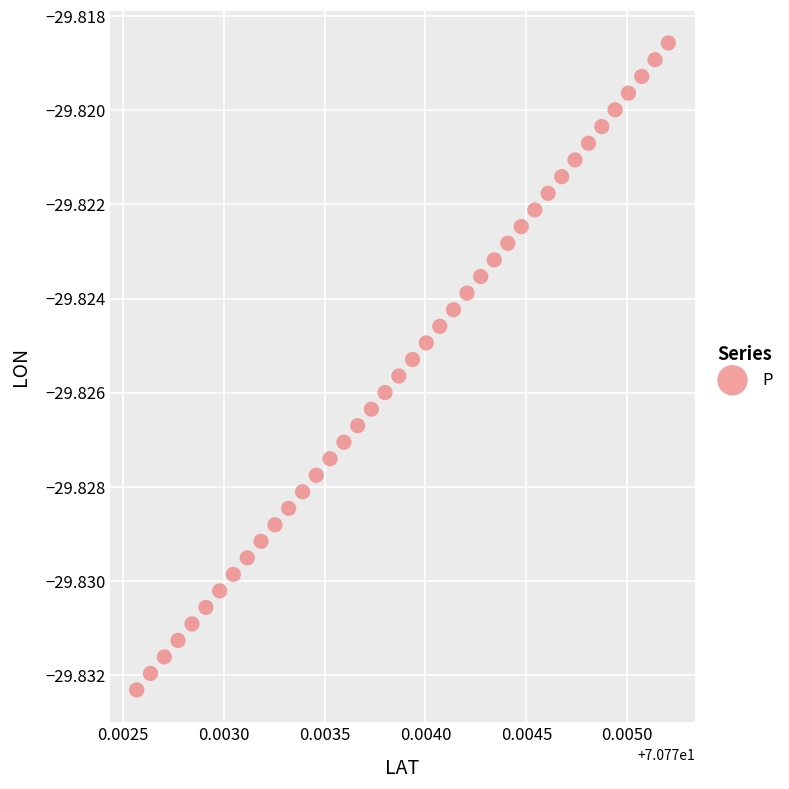

How many data points are displayed?

40